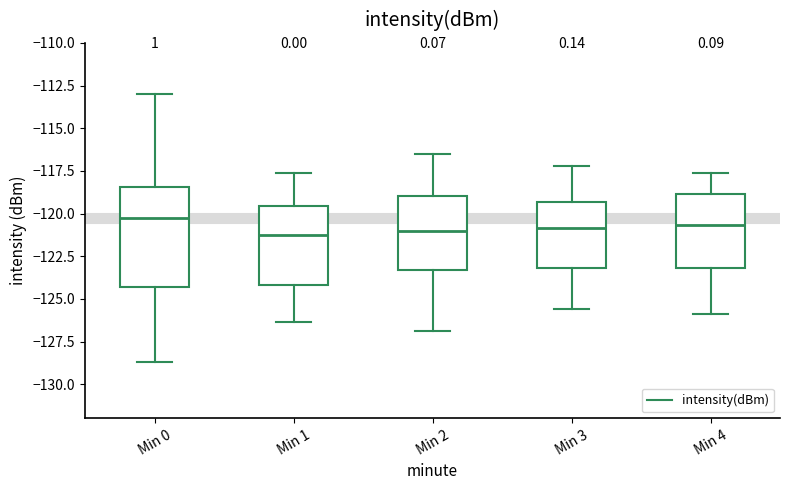

Where does the median line of the box for Min 1 sit on the y-axis? The values are not printed on the chart, so give them approximately, as read against the axis.

-121.5